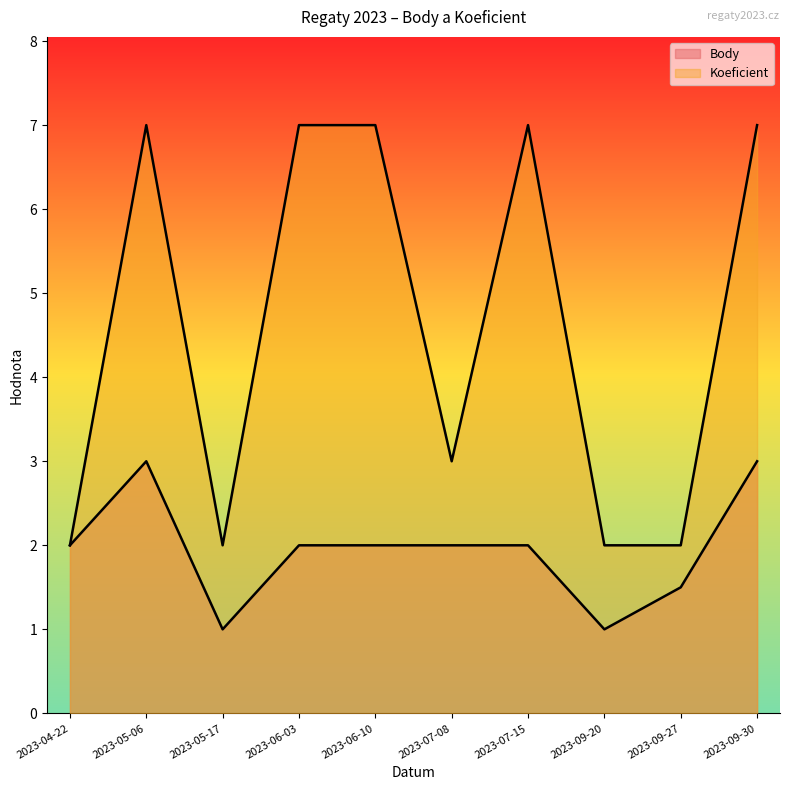

True or false: Koeficient has a value of 7.0 at 2023-05-06.

True